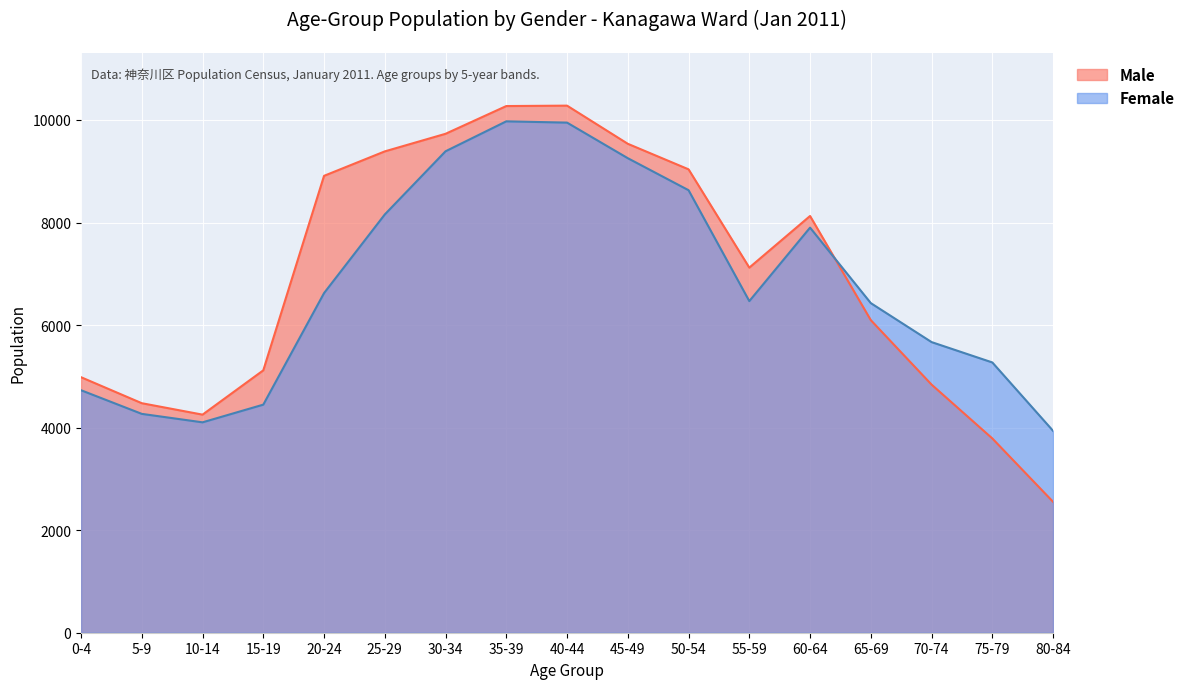

Does the chart display data point markers on the line(s)?

No